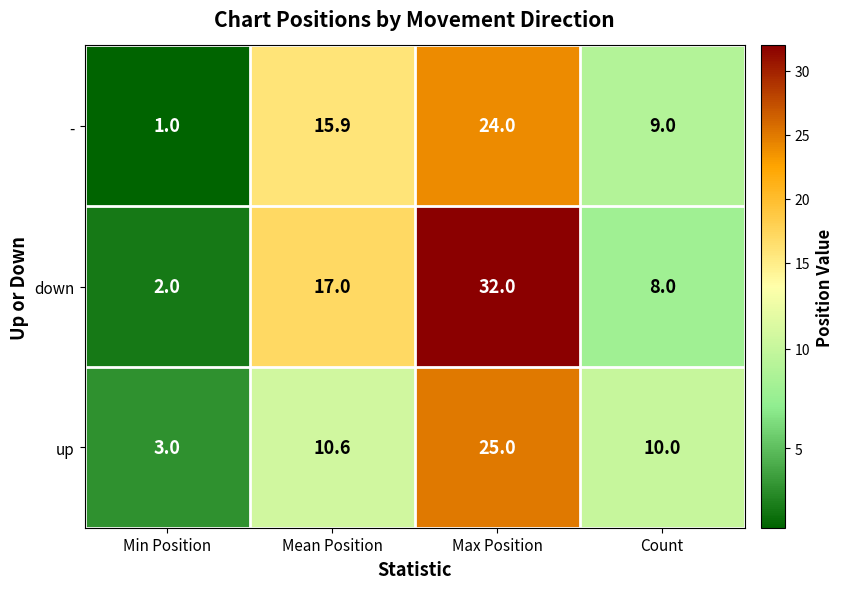

Count the number of categories in the chart.

4